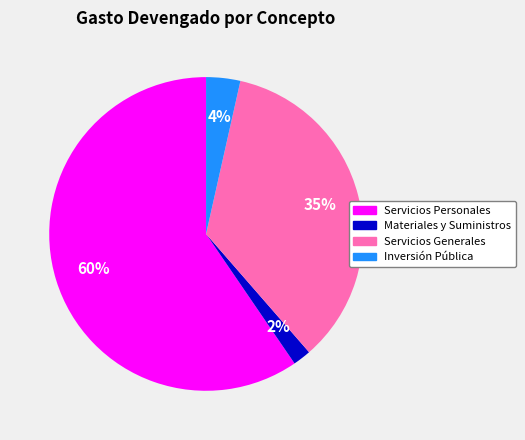

Does any single category account for the majority?

Yes